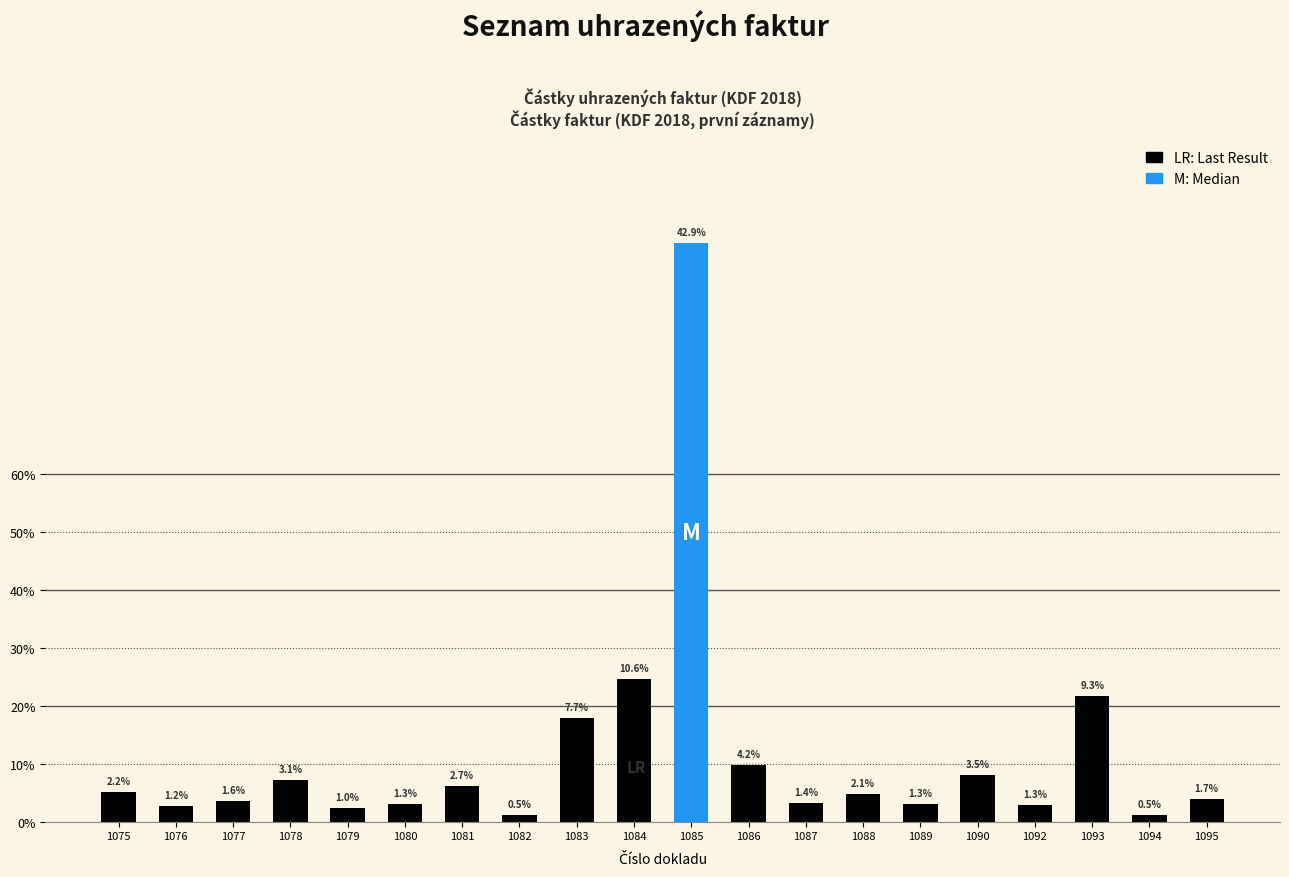

What is the value of the 4th bar from the left?

6900